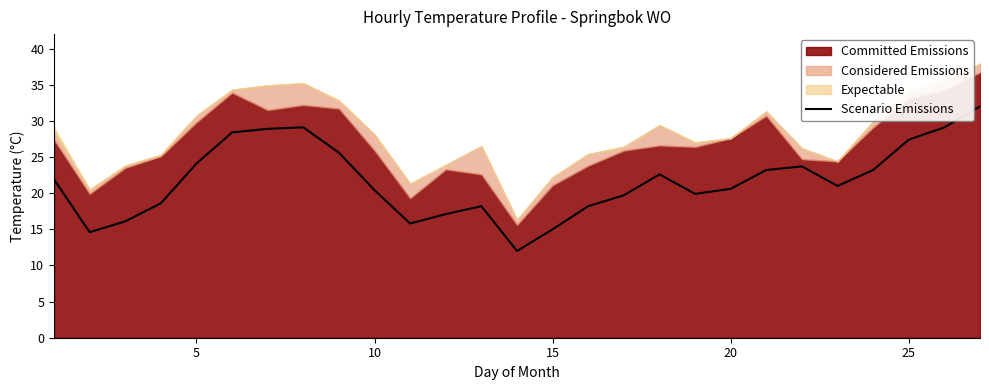

True or false: Scenario Emissions has a value of 33.3 at 10.

False